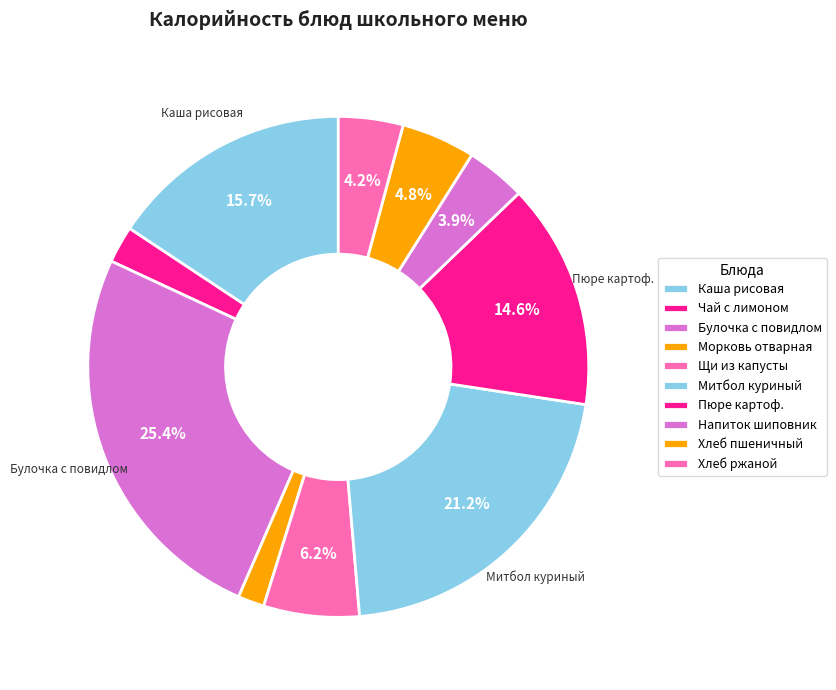

Count the number of slices in the pie.

10